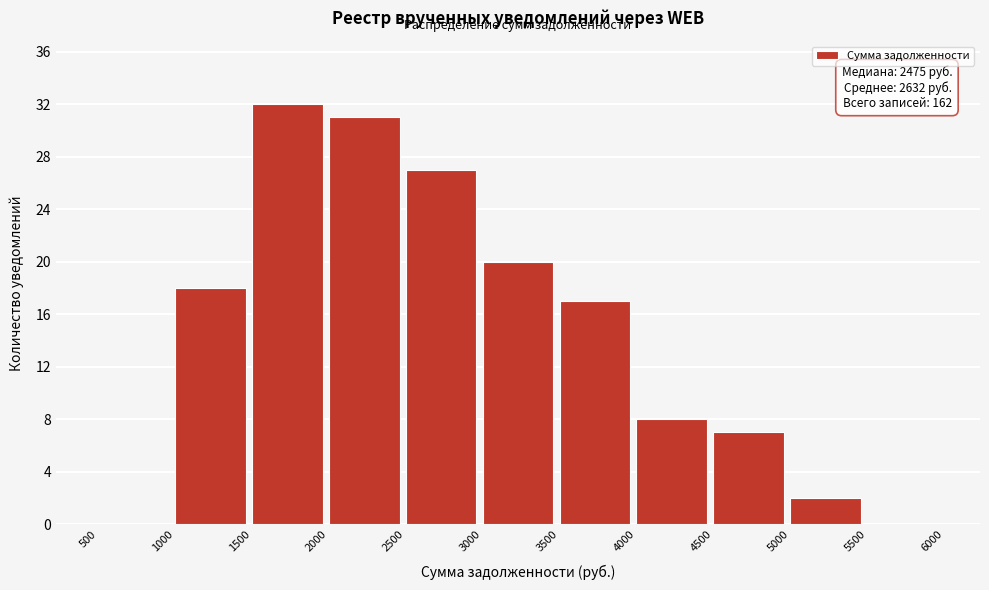

Over which range of the x-axis is the bar tallest?

1500 to 2000